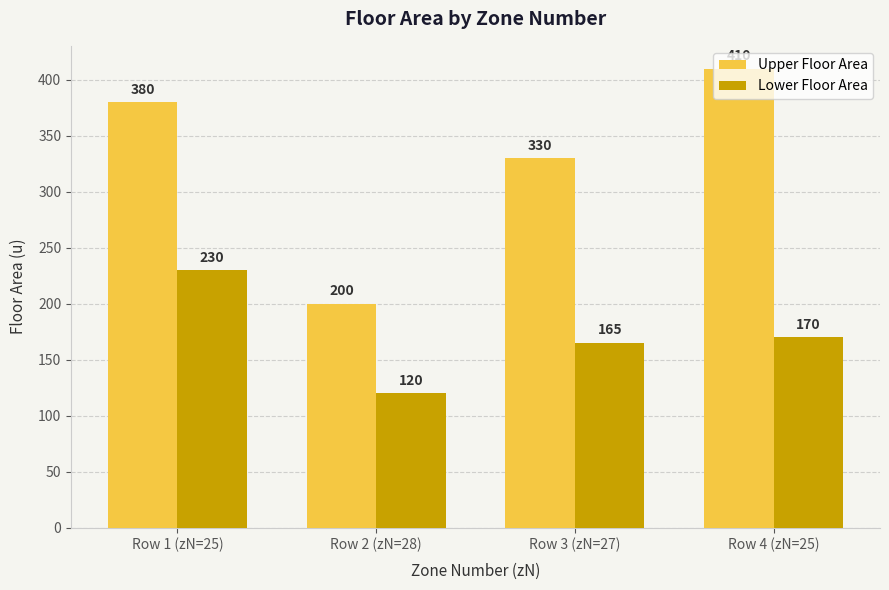

True or false: Upper Floor Area has a value of 200 at Row 2 (zN=28).

True